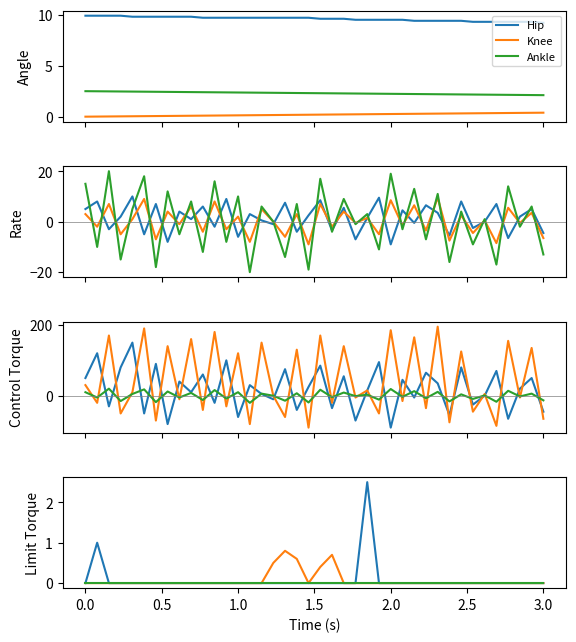

How many values in the Knee series exceed 0?

5